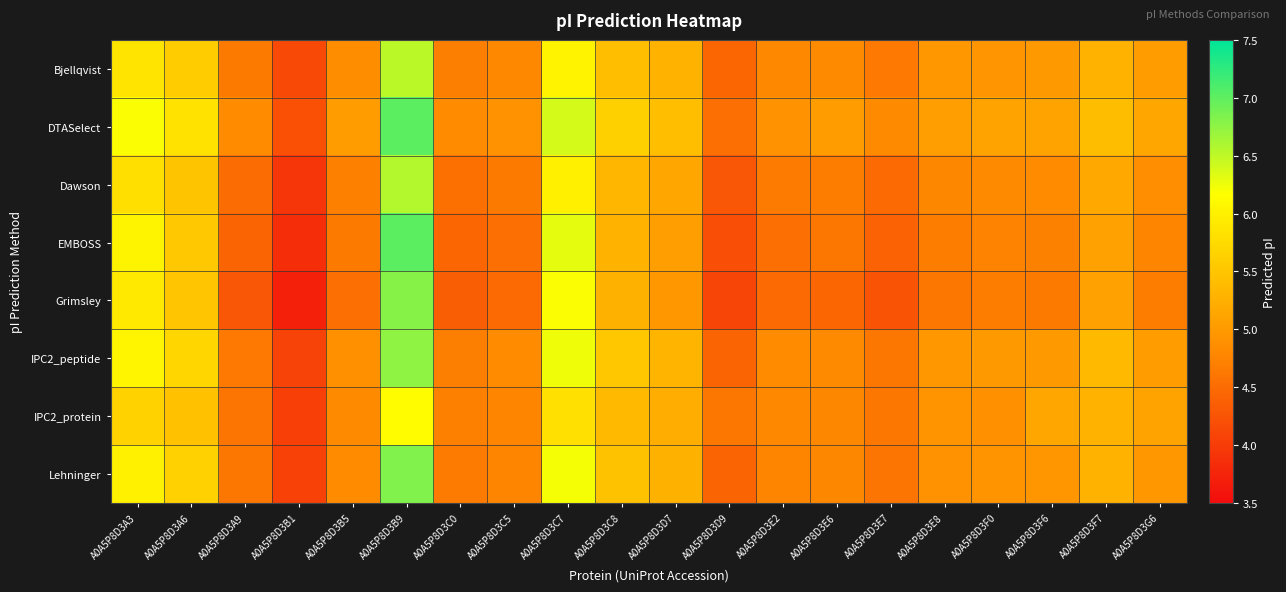

Reading left to right, transcribe all the data shown in this chart.

Bjellqvist: A0A5P8D3A3=5.9	A0A5P8D3A6=5.6	A0A5P8D3A9=4.6	A0A5P8D3B1=4.1	A0A5P8D3B5=4.9	A0A5P8D3B9=6.5	A0A5P8D3C0=4.7	A0A5P8D3C5=4.8	A0A5P8D3C7=6.0	A0A5P8D3C8=5.4	A0A5P8D3D7=5.3	A0A5P8D3D9=4.4	A0A5P8D3E2=4.8	A0A5P8D3E6=4.8	A0A5P8D3E7=4.6	A0A5P8D3E8=5.0	A0A5P8D3F0=4.9	A0A5P8D3F6=5.0	A0A5P8D3F7=5.3	A0A5P8D3G6=5.0
DTASelect: A0A5P8D3A3=6.2	A0A5P8D3A6=5.8	A0A5P8D3A9=4.8	A0A5P8D3B1=4.2	A0A5P8D3B5=5.0	A0A5P8D3B9=7.0	A0A5P8D3C0=4.8	A0A5P8D3C5=4.9	A0A5P8D3C7=6.4	A0A5P8D3C8=5.6	A0A5P8D3D7=5.4	A0A5P8D3D9=4.5	A0A5P8D3E2=4.9	A0A5P8D3E6=5.0	A0A5P8D3E7=4.8	A0A5P8D3E8=5.1	A0A5P8D3F0=5.1	A0A5P8D3F6=5.1	A0A5P8D3F7=5.4	A0A5P8D3G6=5.2
Dawson: A0A5P8D3A3=5.8	A0A5P8D3A6=5.5	A0A5P8D3A9=4.5	A0A5P8D3B1=3.9	A0A5P8D3B5=4.7	A0A5P8D3B9=6.6	A0A5P8D3C0=4.5	A0A5P8D3C5=4.6	A0A5P8D3C7=6.0	A0A5P8D3C8=5.3	A0A5P8D3D7=5.1	A0A5P8D3D9=4.3	A0A5P8D3E2=4.7	A0A5P8D3E6=4.7	A0A5P8D3E7=4.5	A0A5P8D3E8=4.8	A0A5P8D3F0=4.8	A0A5P8D3F6=4.8	A0A5P8D3F7=5.2	A0A5P8D3G6=4.9
EMBOSS: A0A5P8D3A3=6.0	A0A5P8D3A6=5.5	A0A5P8D3A9=4.4	A0A5P8D3B1=3.8	A0A5P8D3B5=4.6	A0A5P8D3B9=7.0	A0A5P8D3C0=4.4	A0A5P8D3C5=4.5	A0A5P8D3C7=6.3	A0A5P8D3C8=5.3	A0A5P8D3D7=5.1	A0A5P8D3D9=4.2	A0A5P8D3E2=4.5	A0A5P8D3E6=4.6	A0A5P8D3E7=4.4	A0A5P8D3E8=4.7	A0A5P8D3F0=4.7	A0A5P8D3F6=4.7	A0A5P8D3F7=5.1	A0A5P8D3G6=4.8
Grimsley: A0A5P8D3A3=5.9	A0A5P8D3A6=5.5	A0A5P8D3A9=4.3	A0A5P8D3B1=3.7	A0A5P8D3B5=4.5	A0A5P8D3B9=6.8	A0A5P8D3C0=4.4	A0A5P8D3C5=4.5	A0A5P8D3C7=6.2	A0A5P8D3C8=5.3	A0A5P8D3D7=5.0	A0A5P8D3D9=4.1	A0A5P8D3E2=4.5	A0A5P8D3E6=4.4	A0A5P8D3E7=4.3	A0A5P8D3E8=4.6	A0A5P8D3F0=4.7	A0A5P8D3F6=4.6	A0A5P8D3F7=5.1	A0A5P8D3G6=4.7
IPC2_peptide: A0A5P8D3A3=6.1	A0A5P8D3A6=5.7	A0A5P8D3A9=4.6	A0A5P8D3B1=4.1	A0A5P8D3B5=4.9	A0A5P8D3B9=6.8	A0A5P8D3C0=4.7	A0A5P8D3C5=4.8	A0A5P8D3C7=6.2	A0A5P8D3C8=5.5	A0A5P8D3D7=5.3	A0A5P8D3D9=4.4	A0A5P8D3E2=4.8	A0A5P8D3E6=4.8	A0A5P8D3E7=4.6	A0A5P8D3E8=5.0	A0A5P8D3F0=5.0	A0A5P8D3F6=5.0	A0A5P8D3F7=5.4	A0A5P8D3G6=5.0
IPC2_protein: A0A5P8D3A3=5.7	A0A5P8D3A6=5.4	A0A5P8D3A9=4.6	A0A5P8D3B1=4.0	A0A5P8D3B5=4.8	A0A5P8D3B9=6.1	A0A5P8D3C0=4.7	A0A5P8D3C5=4.8	A0A5P8D3C7=5.8	A0A5P8D3C8=5.4	A0A5P8D3D7=5.2	A0A5P8D3D9=4.6	A0A5P8D3E2=4.8	A0A5P8D3E6=4.8	A0A5P8D3E7=4.6	A0A5P8D3E8=4.9	A0A5P8D3F0=4.9	A0A5P8D3F6=5.2	A0A5P8D3F7=5.3	A0A5P8D3G6=5.1
Lehninger: A0A5P8D3A3=6.0	A0A5P8D3A6=5.6	A0A5P8D3A9=4.6	A0A5P8D3B1=4.0	A0A5P8D3B5=4.8	A0A5P8D3B9=6.8	A0A5P8D3C0=4.7	A0A5P8D3C5=4.8	A0A5P8D3C7=6.2	A0A5P8D3C8=5.5	A0A5P8D3D7=5.3	A0A5P8D3D9=4.4	A0A5P8D3E2=4.8	A0A5P8D3E6=4.8	A0A5P8D3E7=4.6	A0A5P8D3E8=4.9	A0A5P8D3F0=4.9	A0A5P8D3F6=5.0	A0A5P8D3F7=5.3	A0A5P8D3G6=5.0